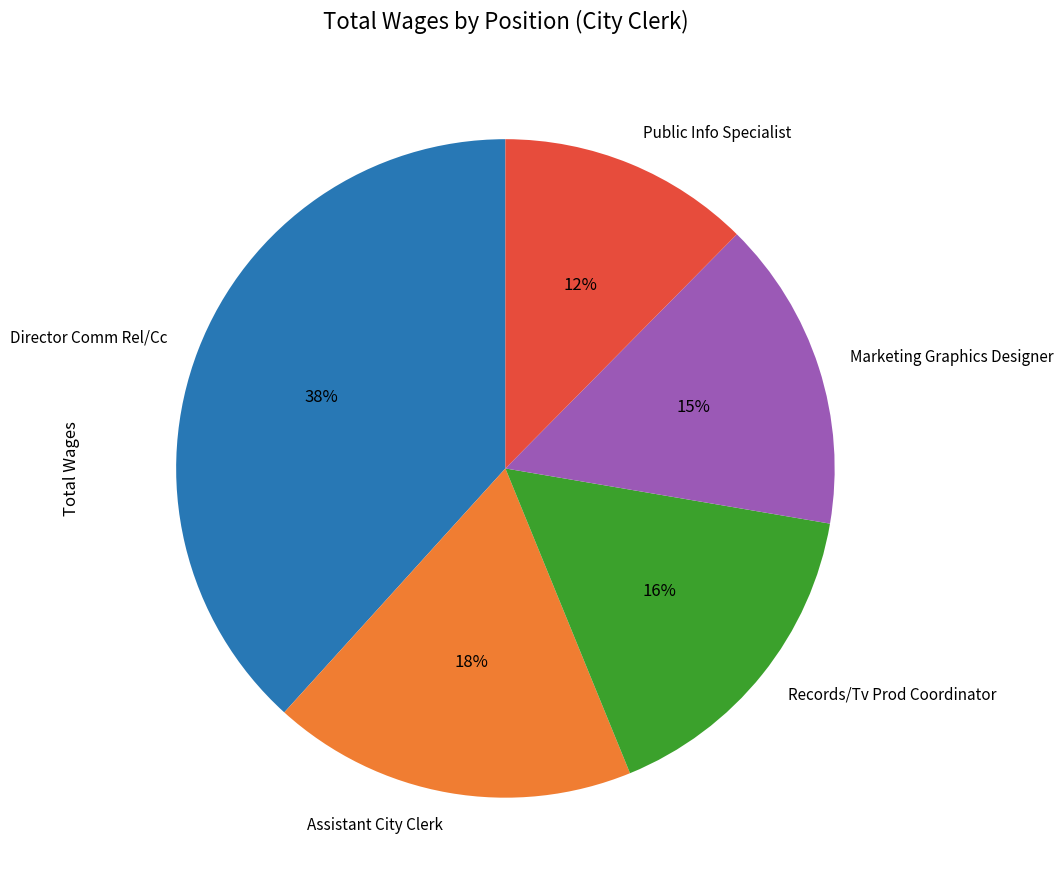

Is it true that Public Info Specialist is 18% of the pie?

False